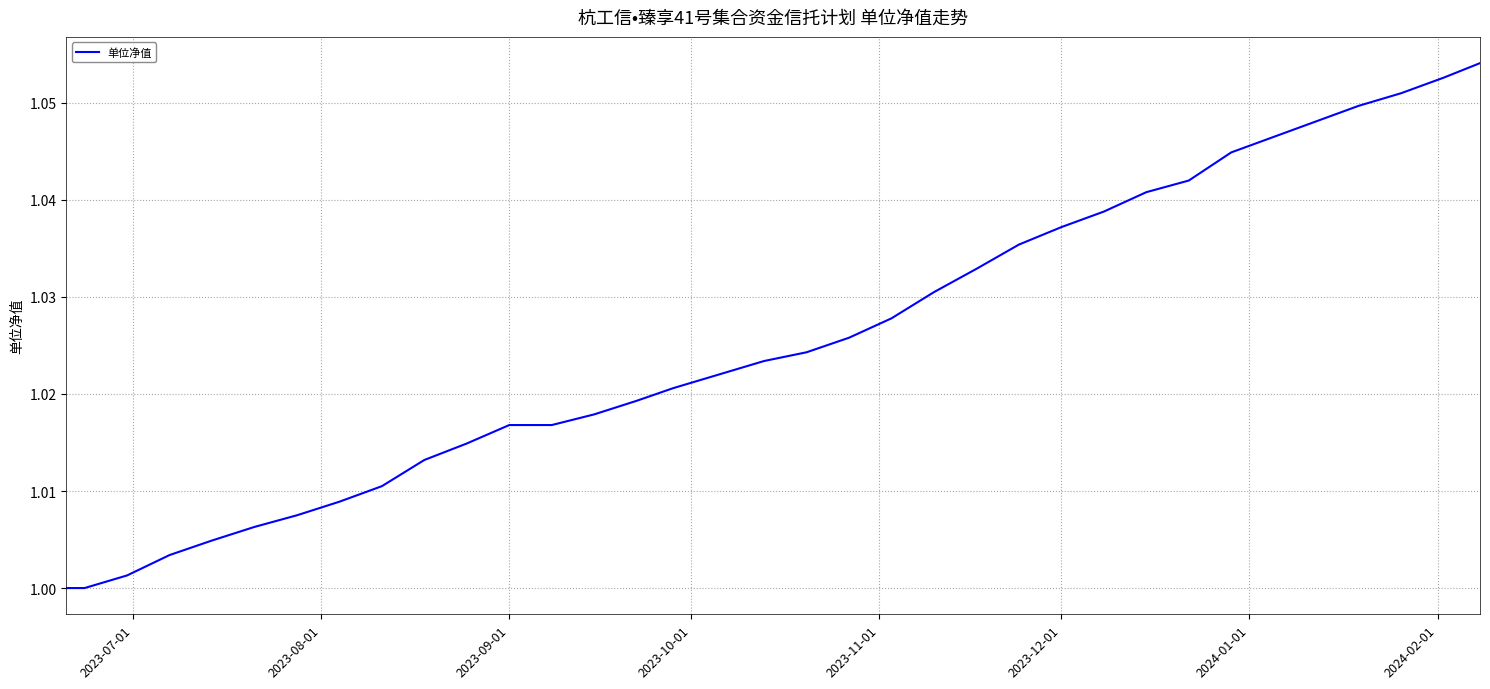

Does the chart have visible grid lines?

Yes